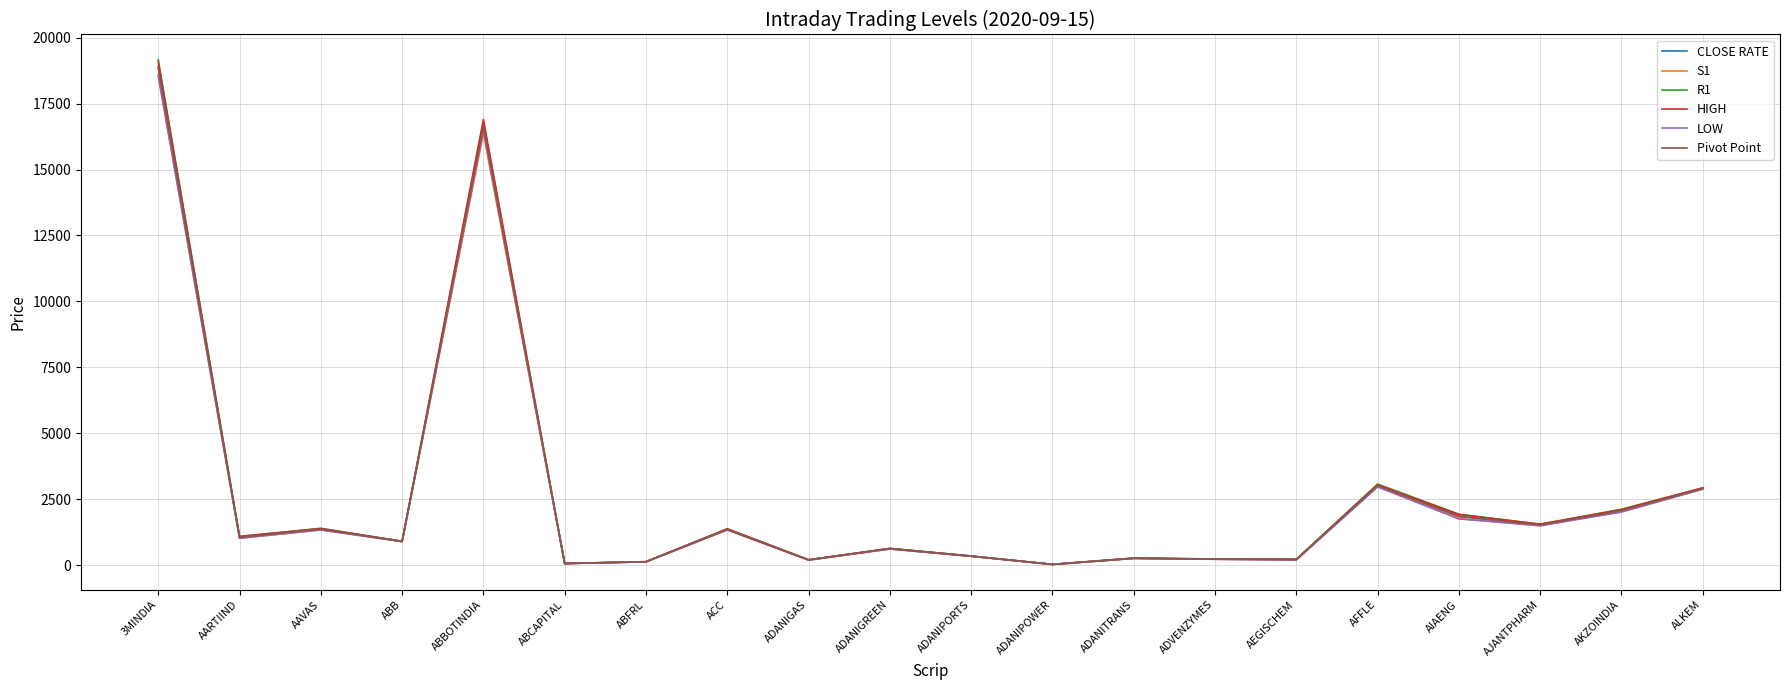

What is the total value across all series at 3MINDIA?

113135.8